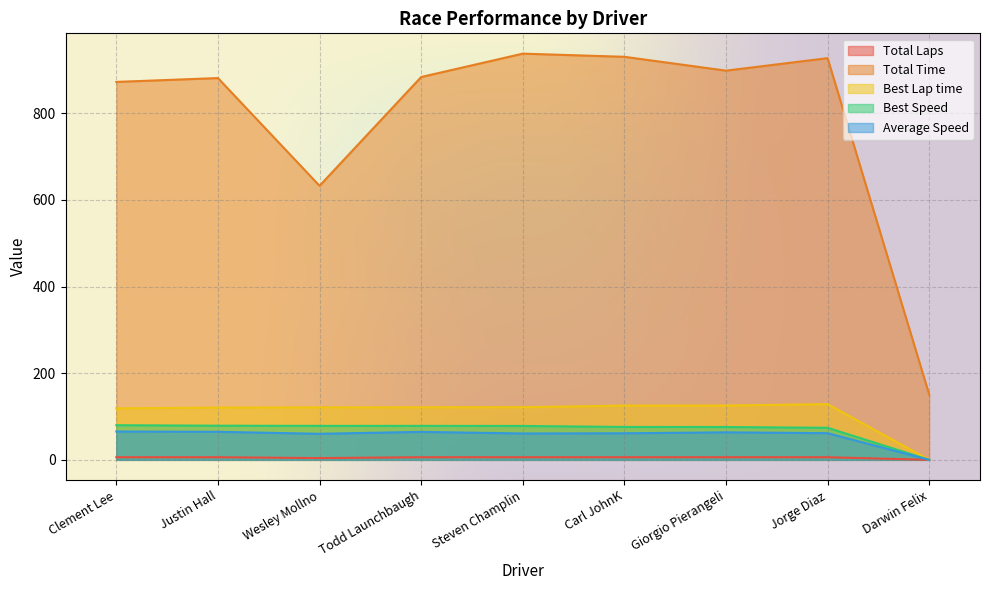

What are all the series names shown in the legend?

Total Laps, Total Time, Best Lap time, Best Speed, Average Speed